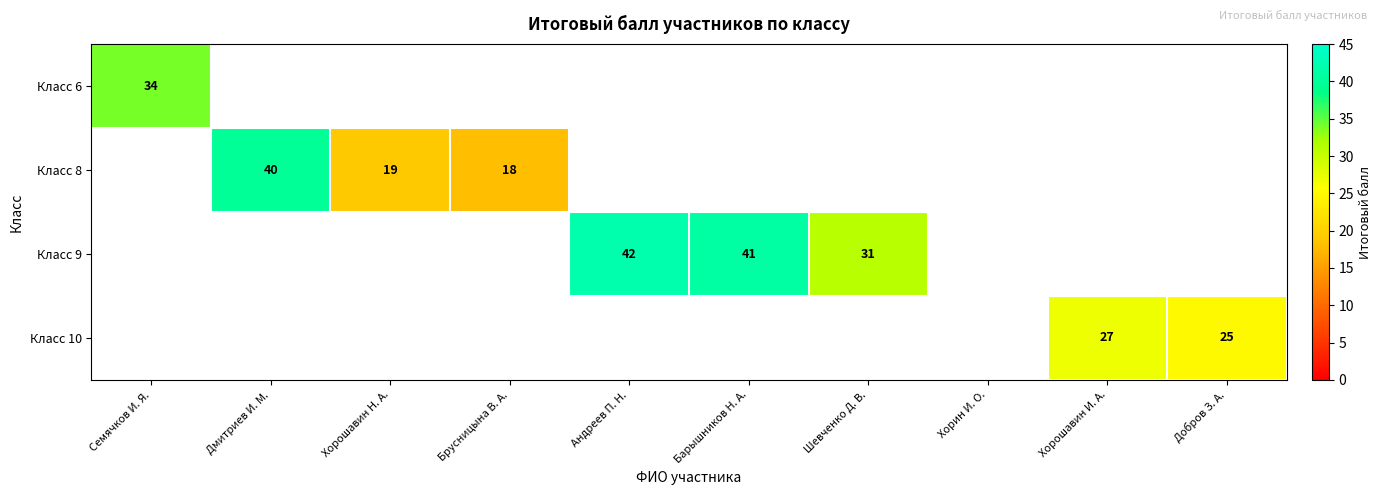

Between Хорин И. О. and Брусницына В. А., which is larger?

Брусницына В. А.